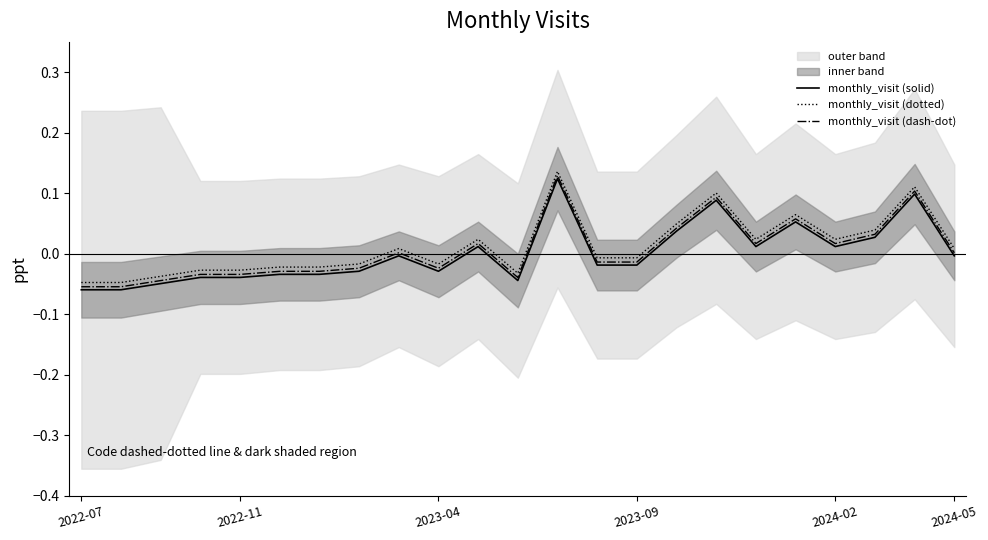

True or false: monthly_visit (solid) and monthly_visit (dotted) intersect in this chart.

False